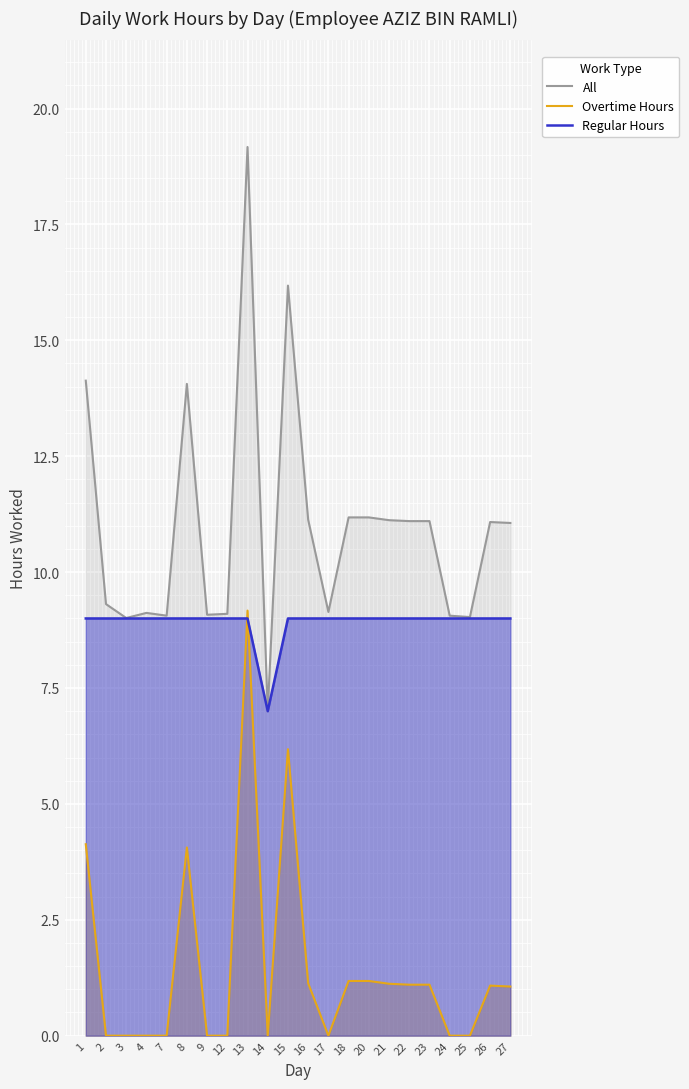

Reading left to right, extract all data points from this chart.

All: 14.1	9.3	9.0	9.1	9.1	14.1	9.1	9.1	19.2	7.0	16.2	11.1	9.1	11.2	11.2	11.1	11.1	11.1	9.1	9.0	11.1	11.1
Overtime Hours: 4.1	0.0	0.0	0.0	0.0	4.1	0.0	0.0	9.2	0.0	6.2	1.1	0.0	1.2	1.2	1.1	1.1	1.1	0.0	0.0	1.1	1.1
Regular Hours: 9.0	9.0	9.0	9.0	9.0	9.0	9.0	9.0	9.0	7.0	9.0	9.0	9.0	9.0	9.0	9.0	9.0	9.0	9.0	9.0	9.0	9.0